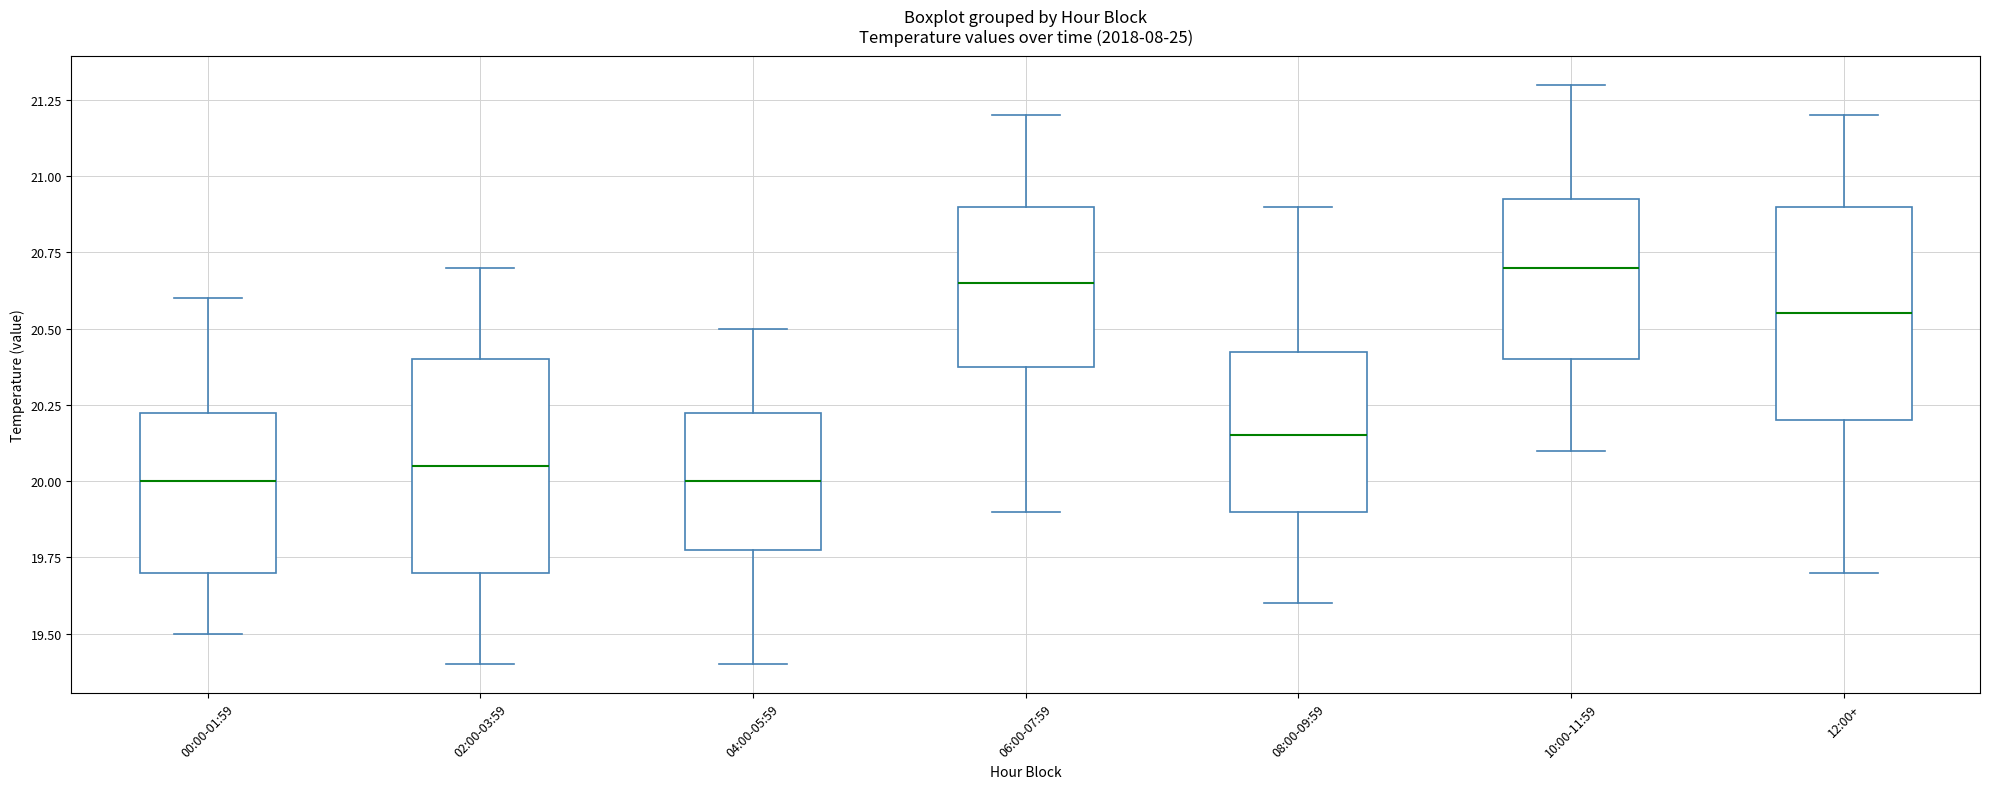

Where does the lower whisker of the box for 06:00-07:59 end on the y-axis? The values are not printed on the chart, so give them approximately, as read against the axis.

19.90